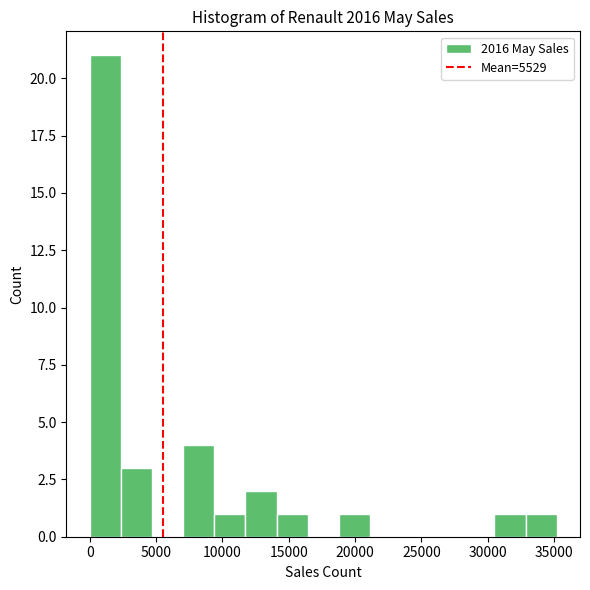

Which range on the x-axis has the tallest bar?

0 to 2500